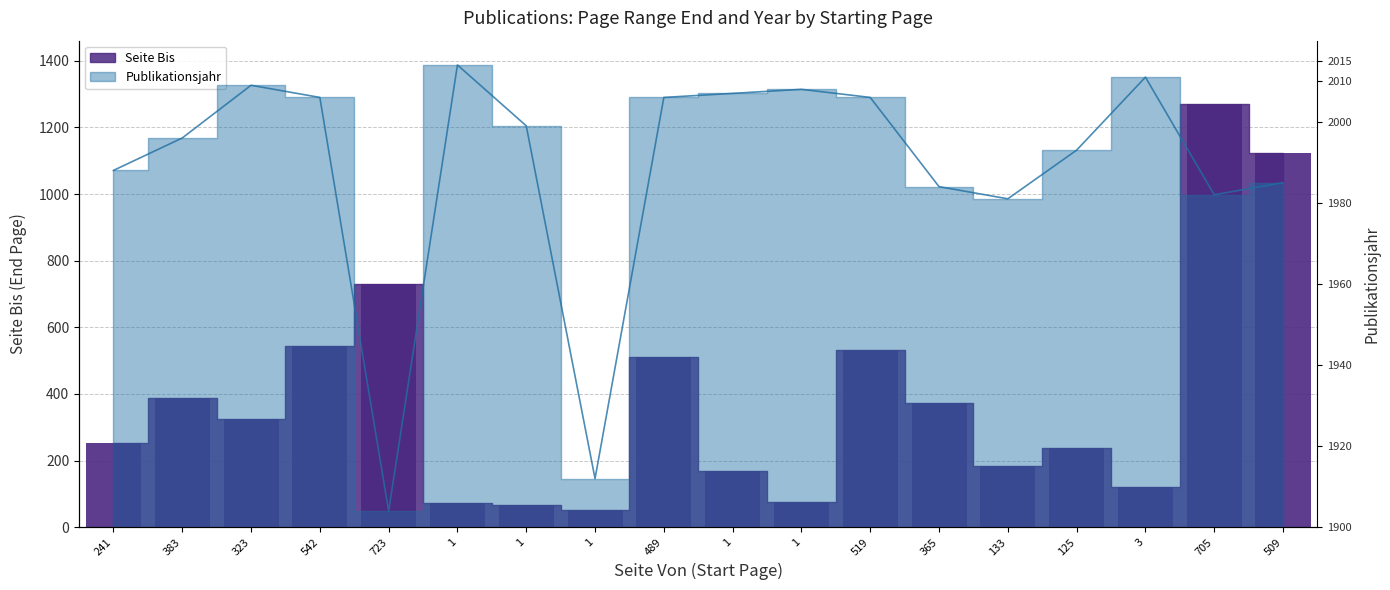

Which series has the largest total across all categories?

Seite Bis